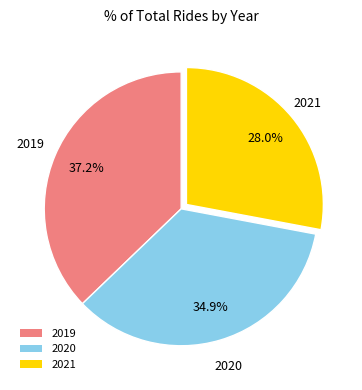

Between 2019 and 2020, which is larger?

2019